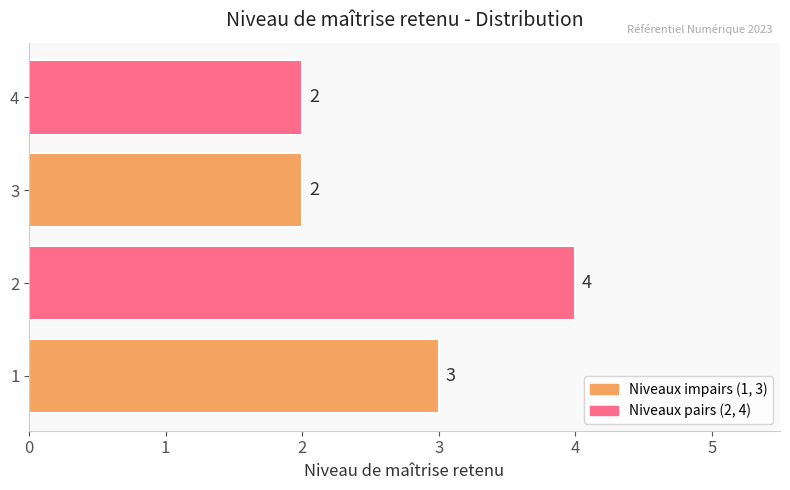

How many categories are shown in the chart?

4